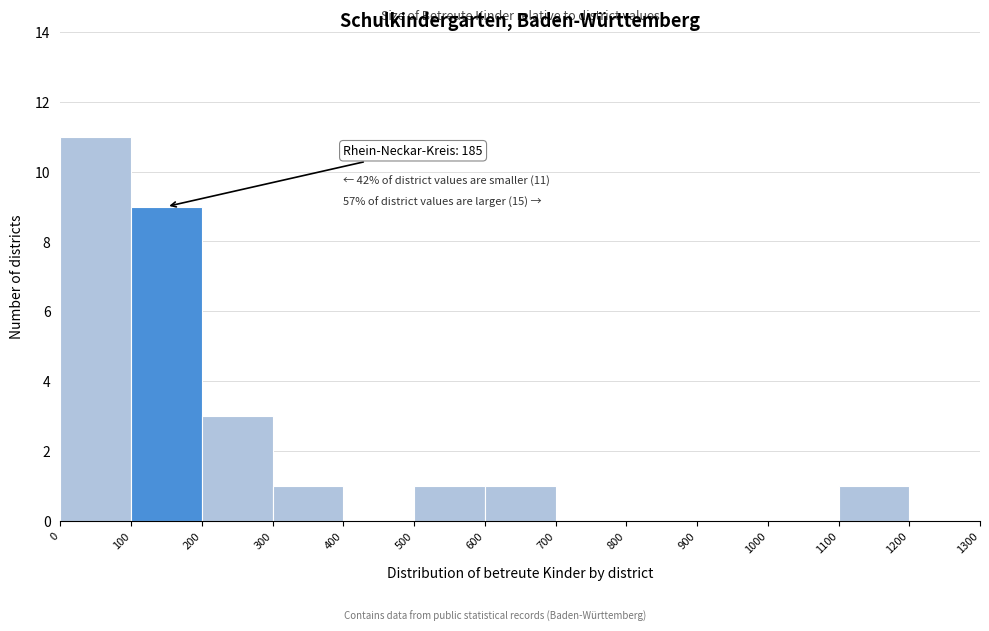

Which range on the x-axis has the tallest bar?

0 to 100